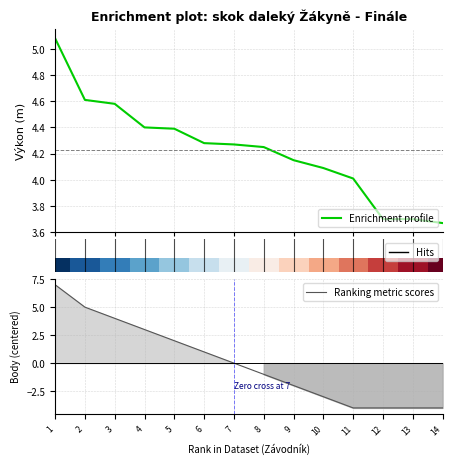

What is the highest value of the Ranking metric scores series?

7